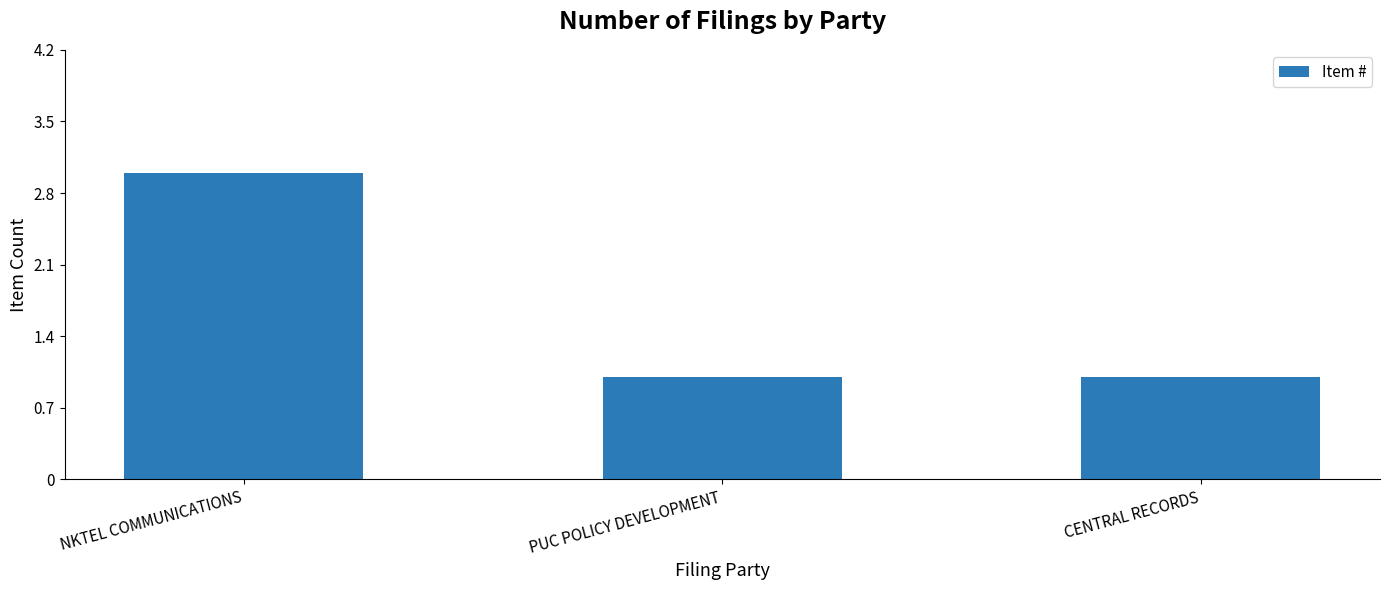

Read the value at CENTRAL RECORDS.

1